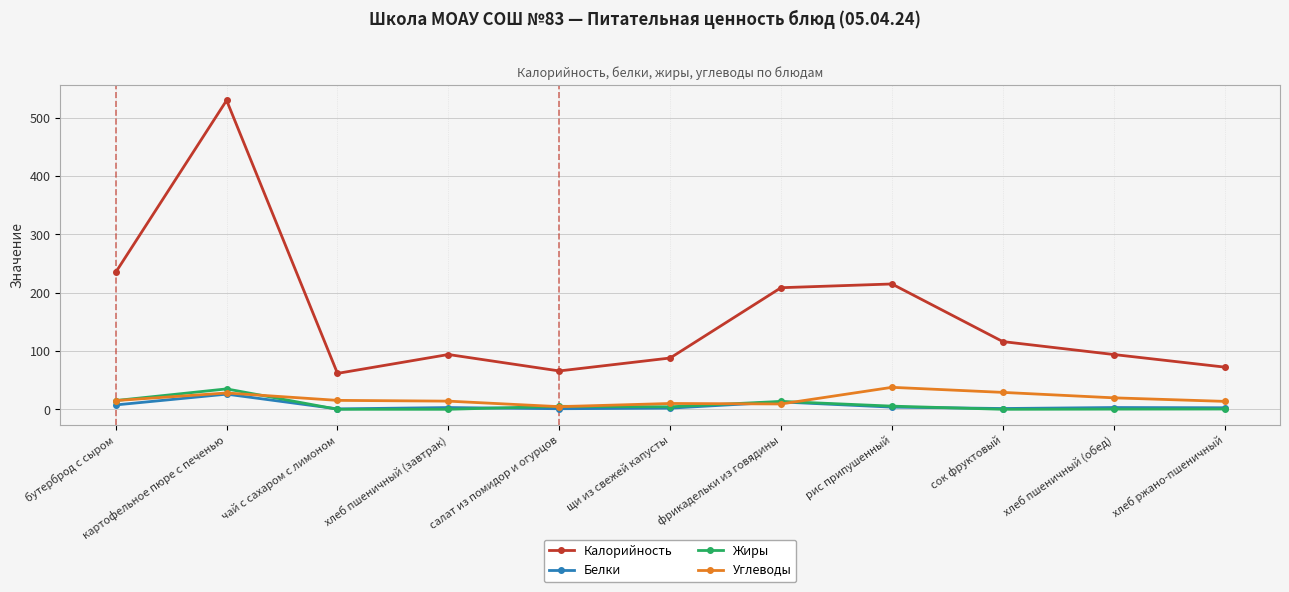

What are all the series names shown in the legend?

Калорийность, Белки, Жиры, Углеводы